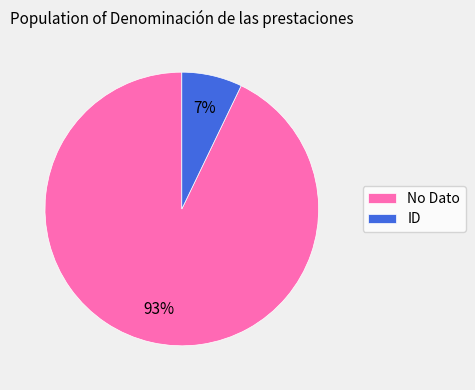

Rank the categories by value from highest to lowest.

No Dato, ID